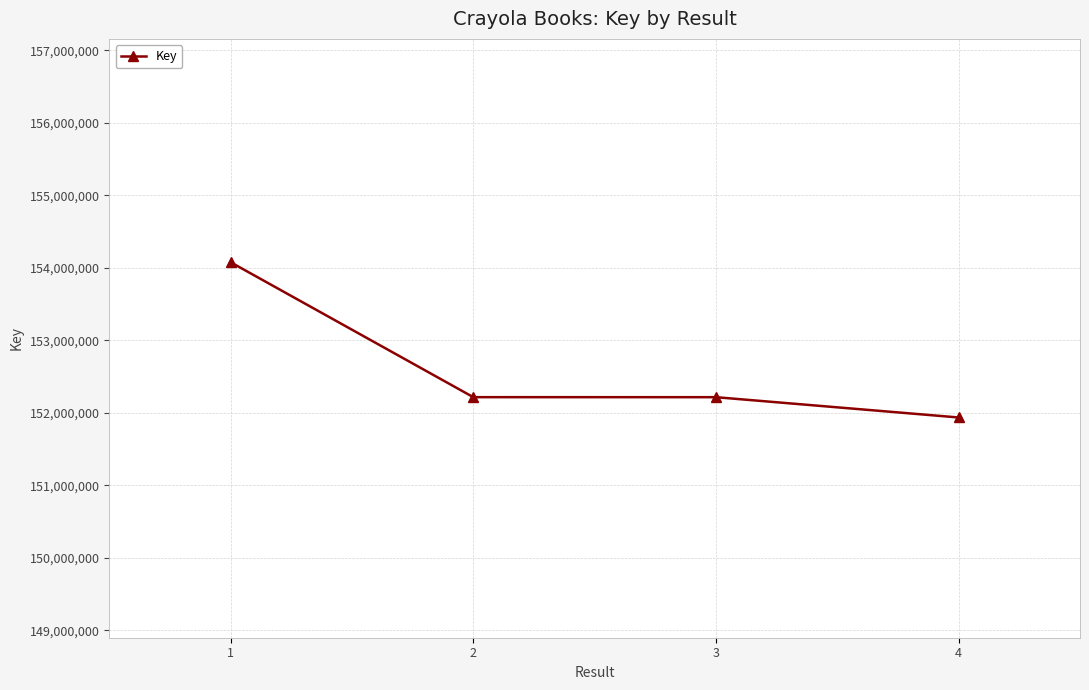

Count the number of data series in this chart.

1